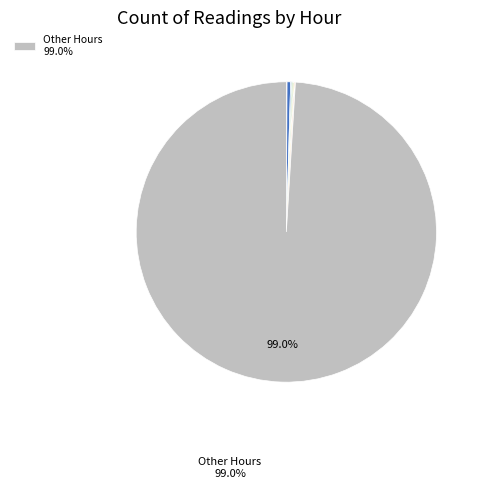

Does any single category account for the majority?

Yes